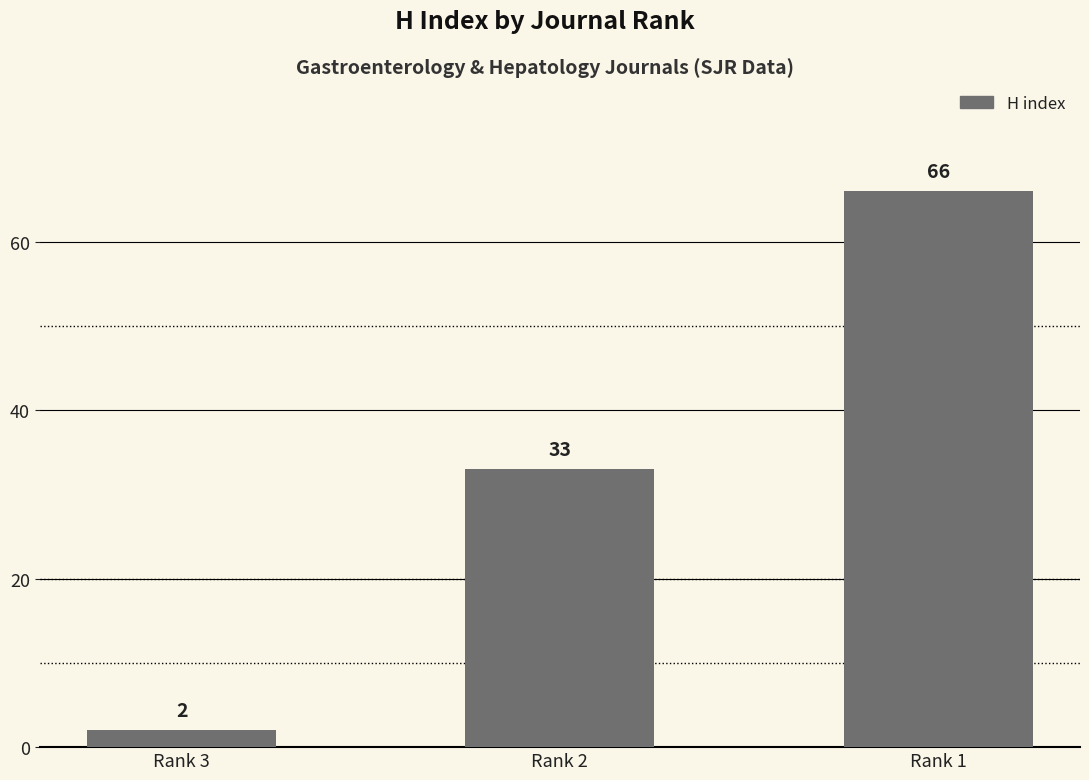

Is it true that the value at Rank 2 is 56?

False